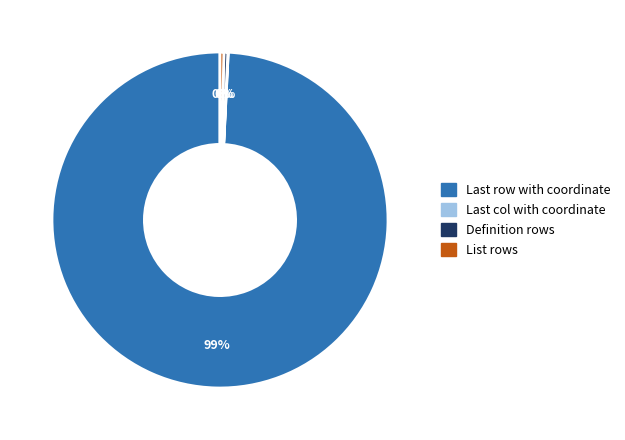

To the nearest percent, what is the average slice percentage?

25%